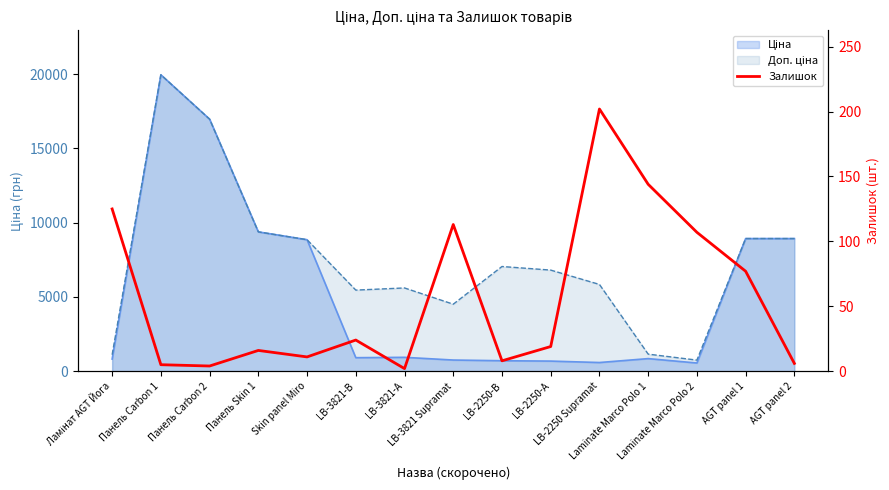

How many lines are shown in the chart?

1